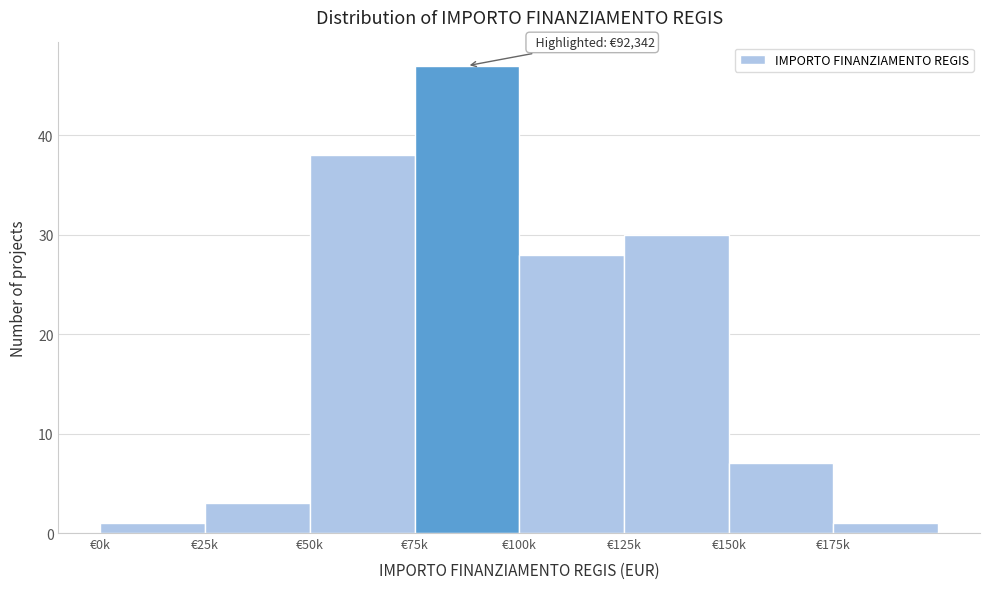

Reading right to left, extract all data points from this chart.

1	7	30	28	47	38	3	1